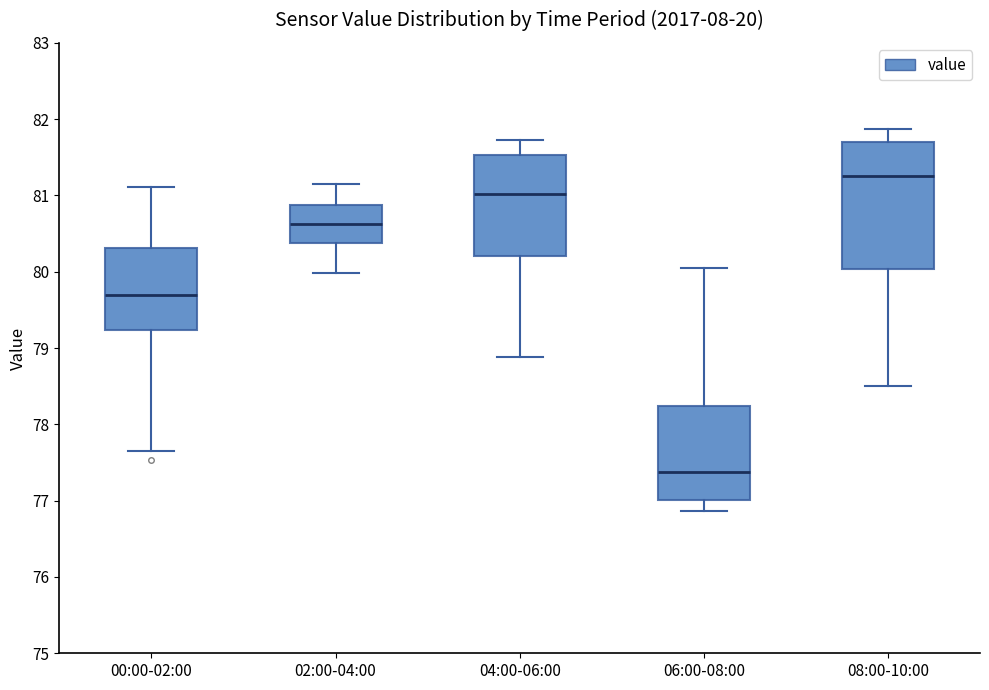

Where does the lower whisker of the box for 04:00-06:00 end on the y-axis? The values are not printed on the chart, so give them approximately, as read against the axis.

78.9